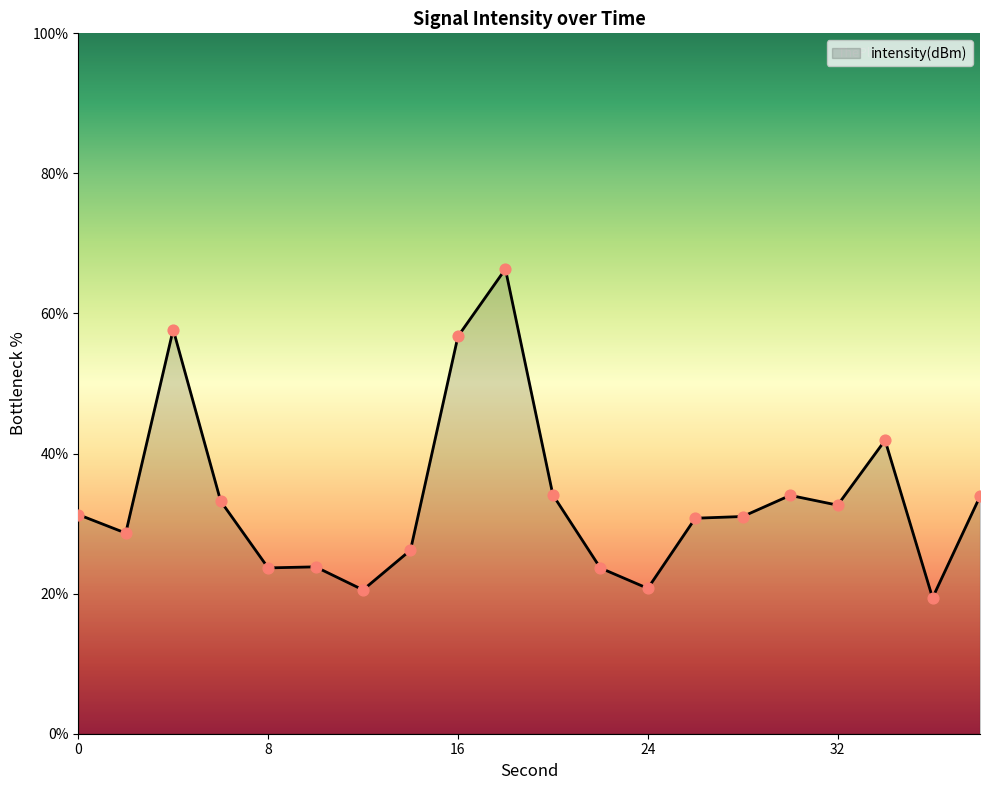

What is the minimum value shown in the chart?

19.4